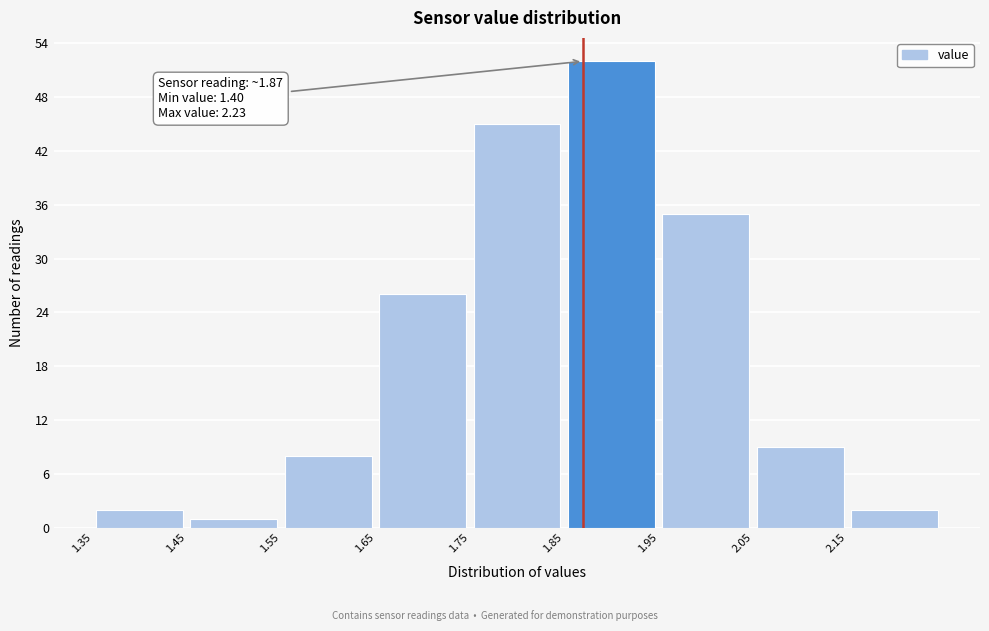

Which range on the x-axis has the tallest bar?

1.85 to 1.95